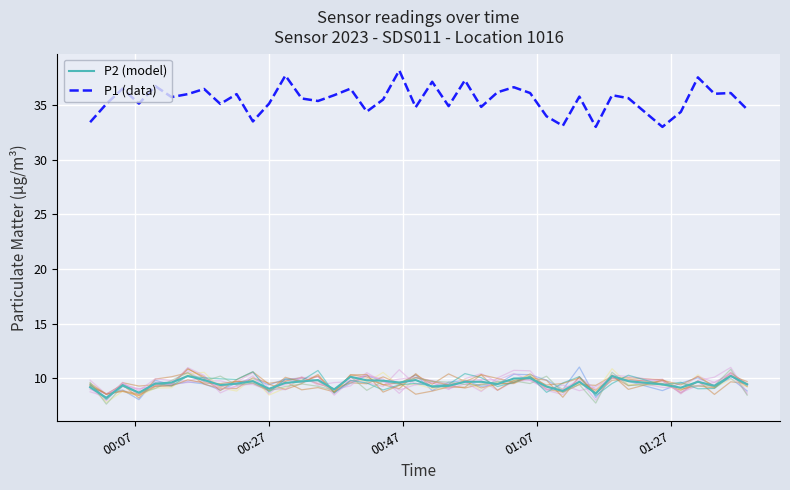

What is the highest value of the P1 (data) series?

38.2